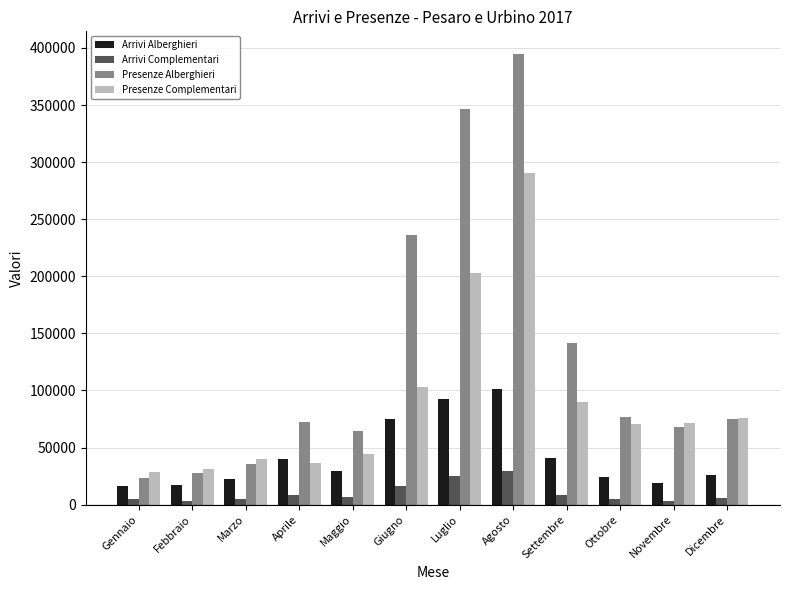

Rank the series by their maximum value, from lowest to highest.

Arrivi Complementari, Arrivi Alberghieri, Presenze Complementari, Presenze Alberghieri